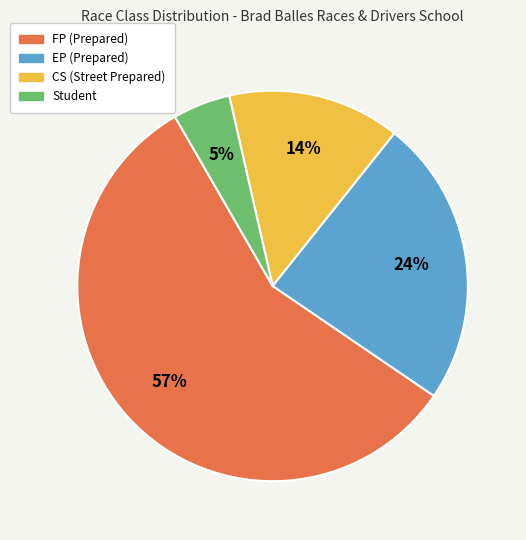

Is the sum of Student and FP greater than half?

Yes